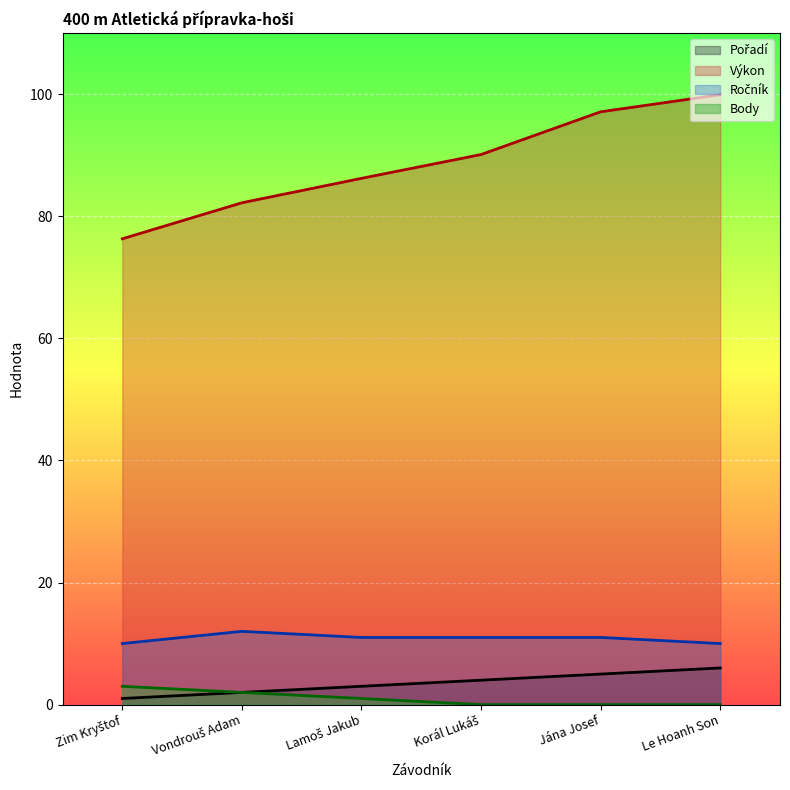

Rank the series at Lamoš Jakub from highest to lowest value.

Výkon, Ročník, Pořadí, Body